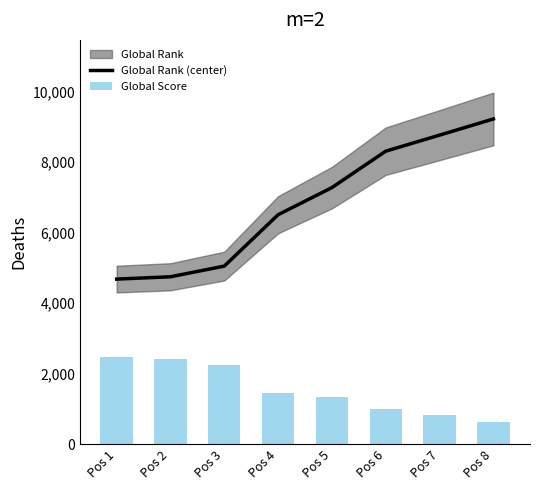

Which category has the highest value in the Global Rank (center) series?

Pos 8